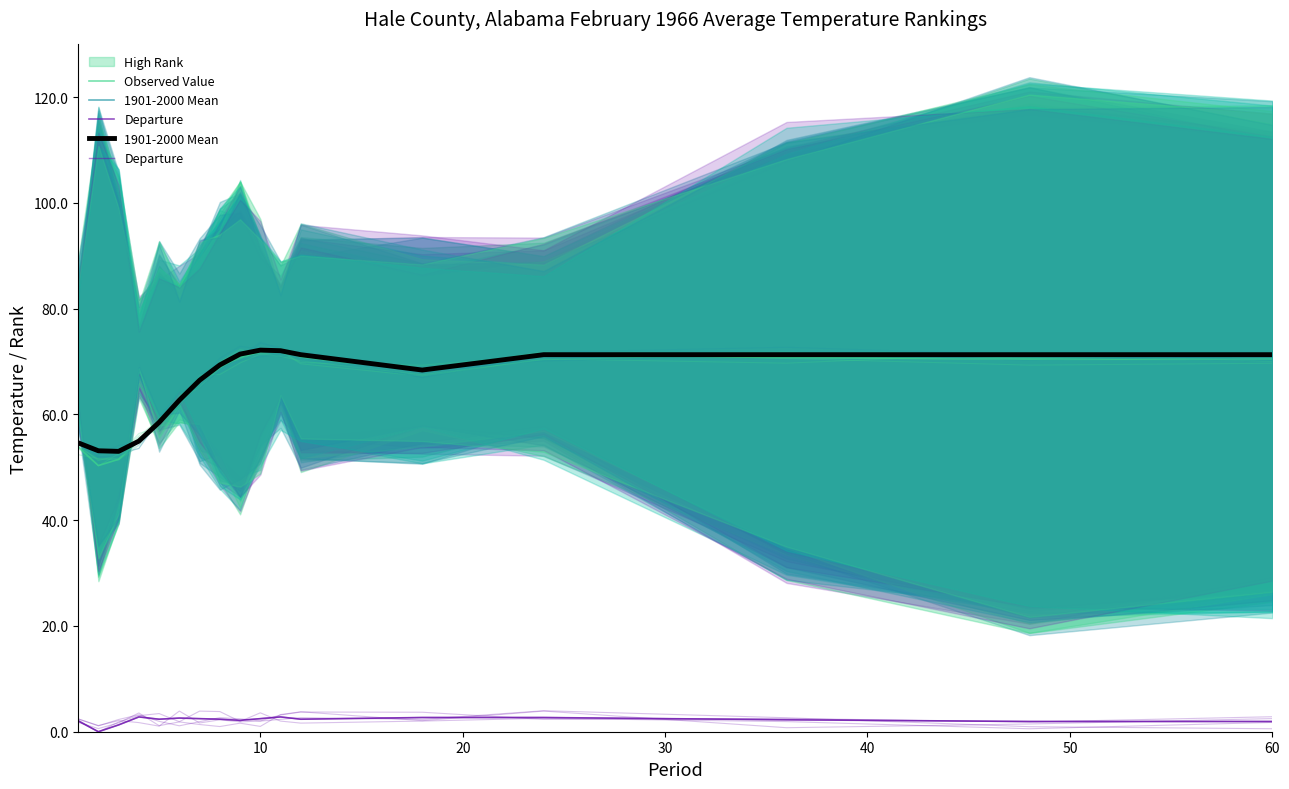

The value of 1901-2000 Mean at 0 is 88.0. True or false?

False